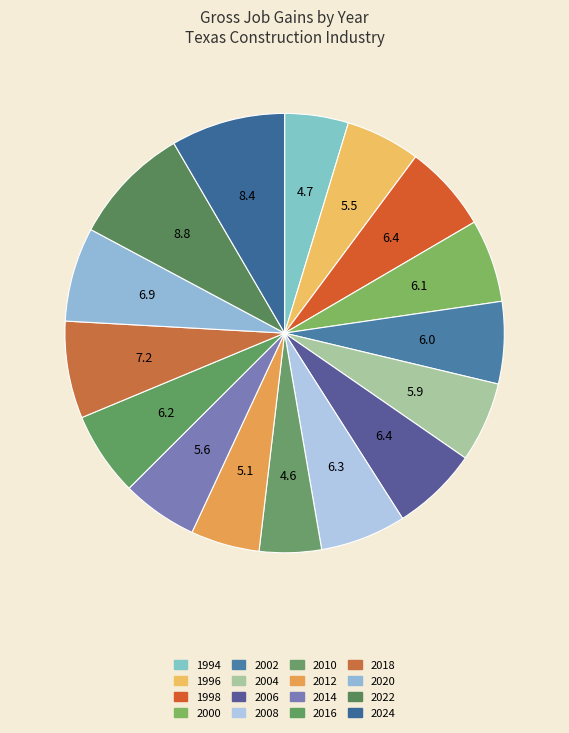

Count the number of slices in the pie.

16